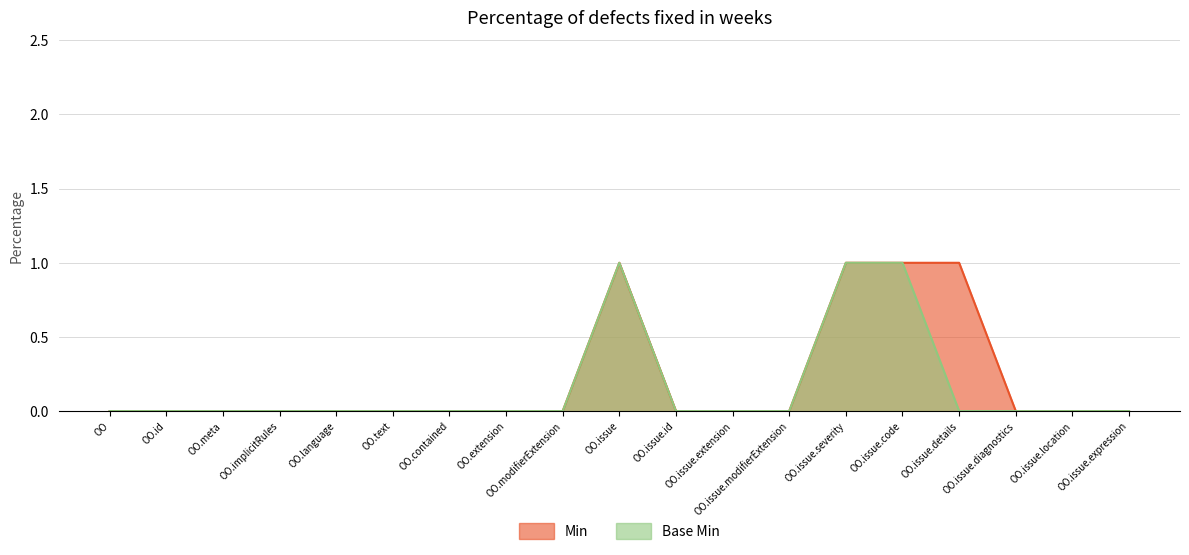

True or false: Min and Base Min intersect in this chart.

False